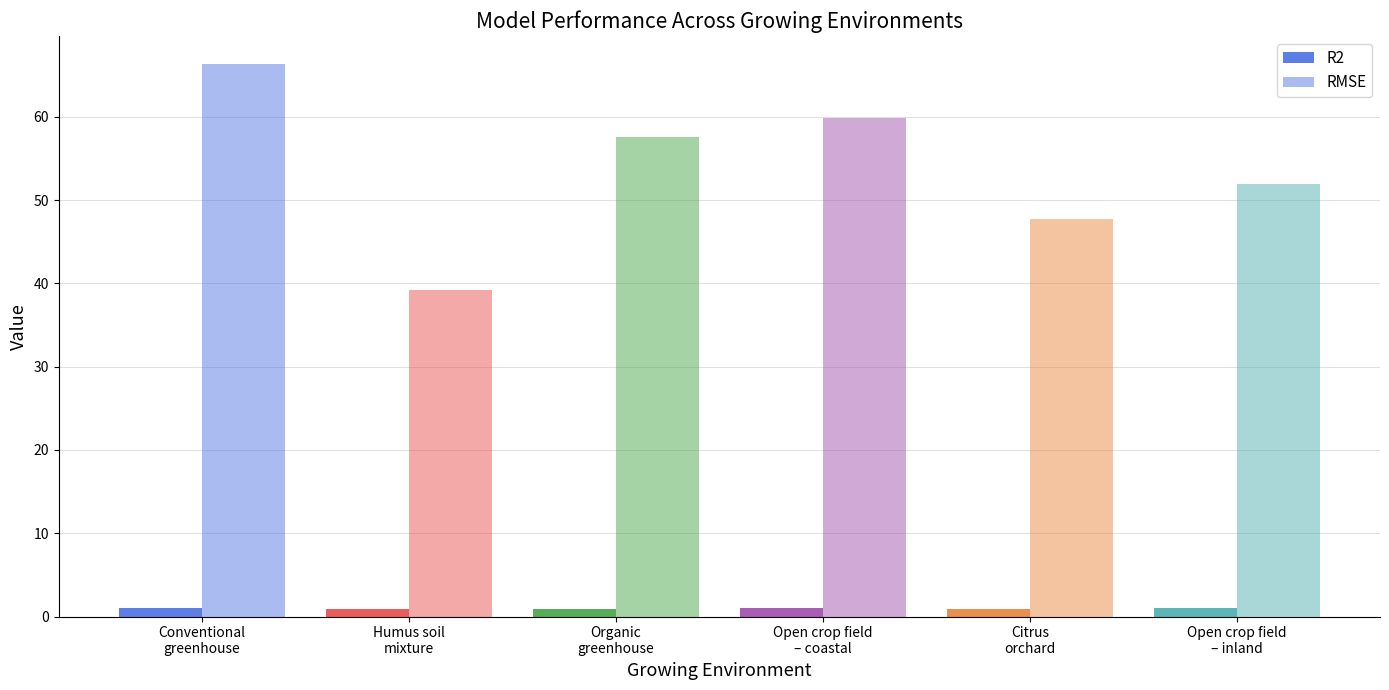

How many data points in RMSE are above 57?

3